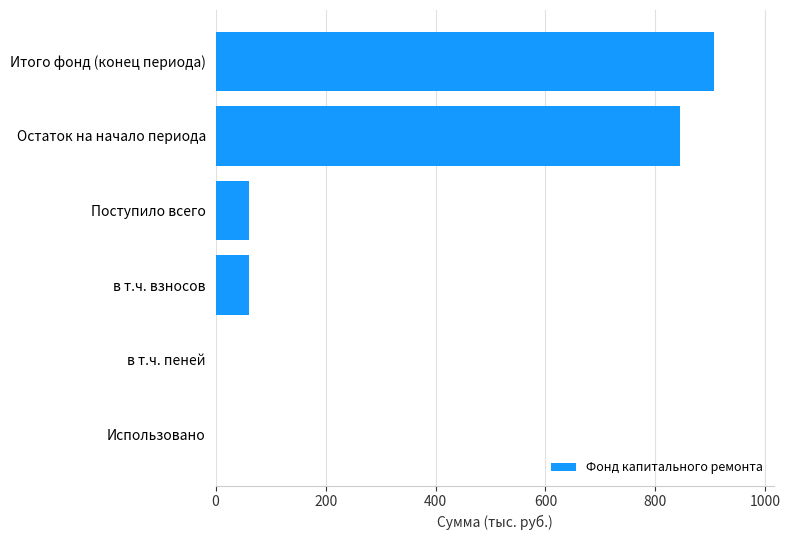

What is the sum of all values?

1874.5